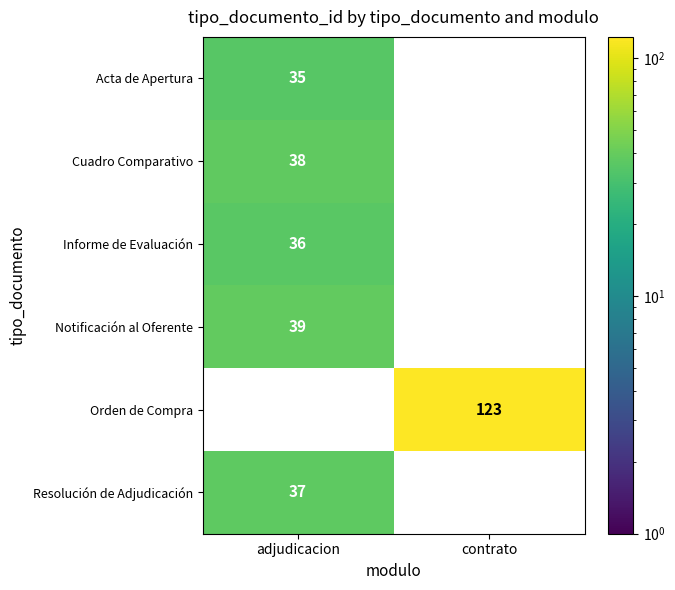

How many positive values does the Cuadro Comparativo series have?

1